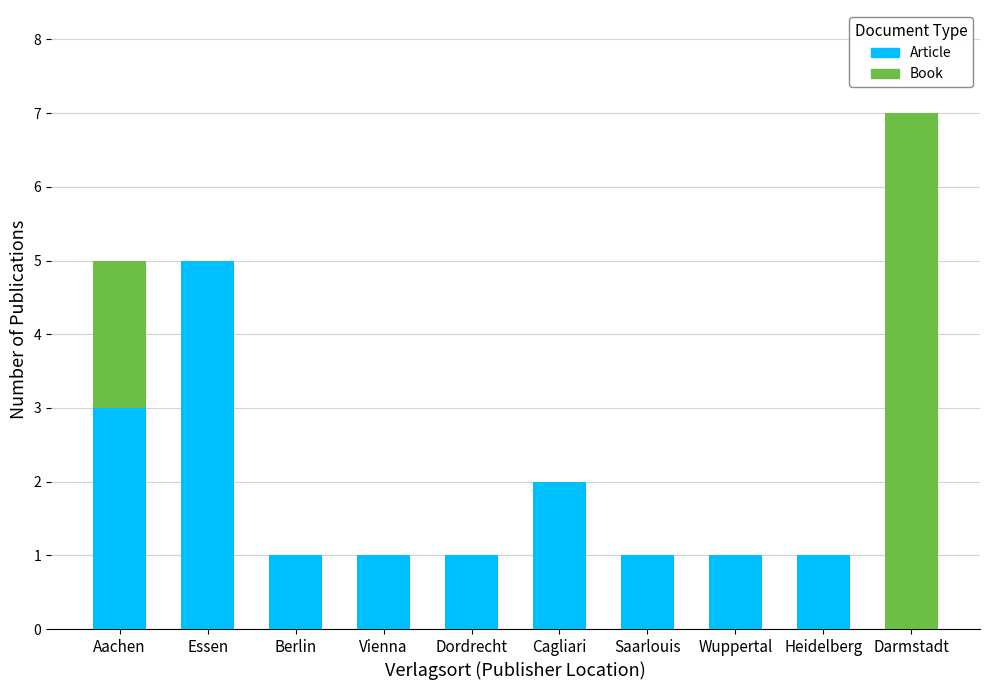

What is the sum of the Article values at Cagliari and Heidelberg?

3